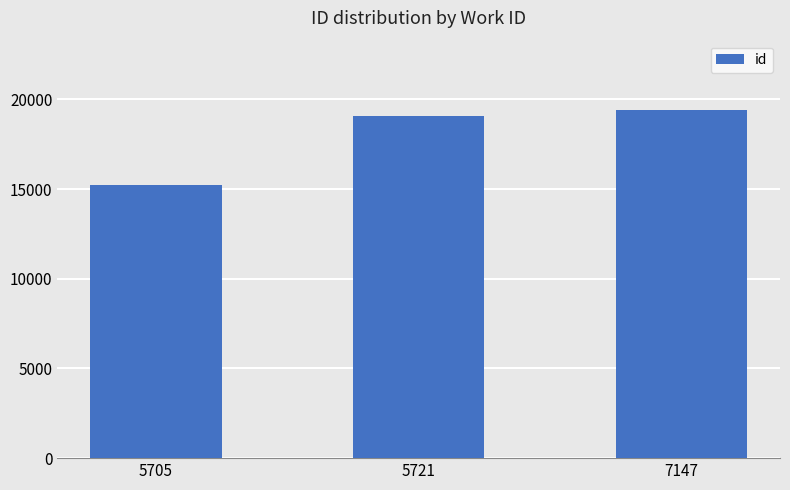

How many values are below 19053?

1